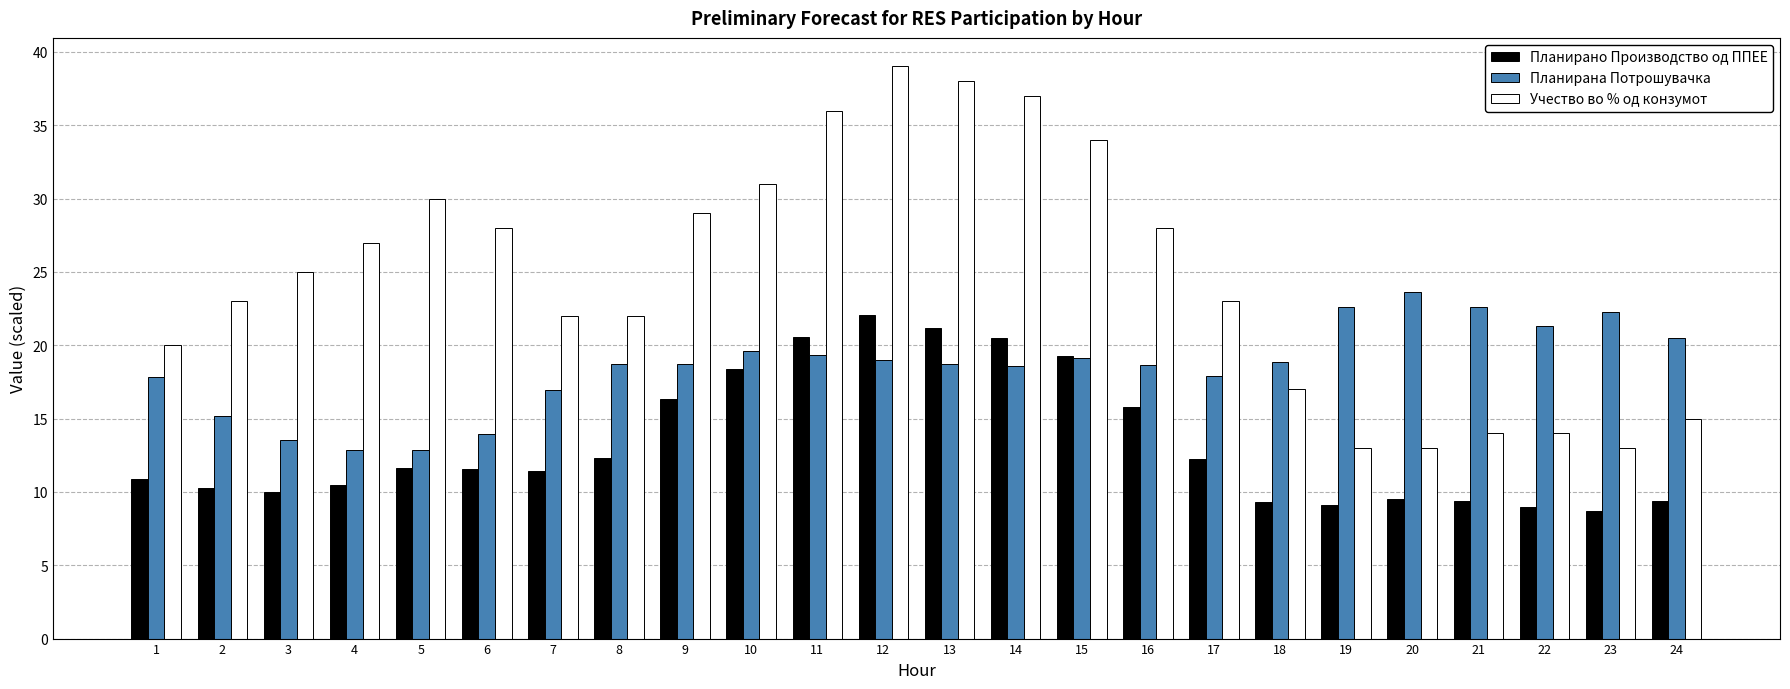

Count the number of categories in the chart.

24